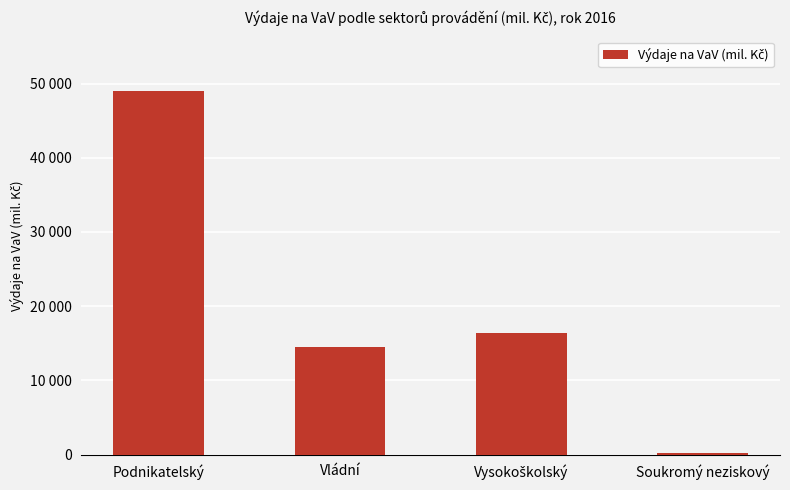

Rank the categories by value from lowest to highest.

Soukromý neziskový, Vládní, Vysokoškolský, Podnikatelský